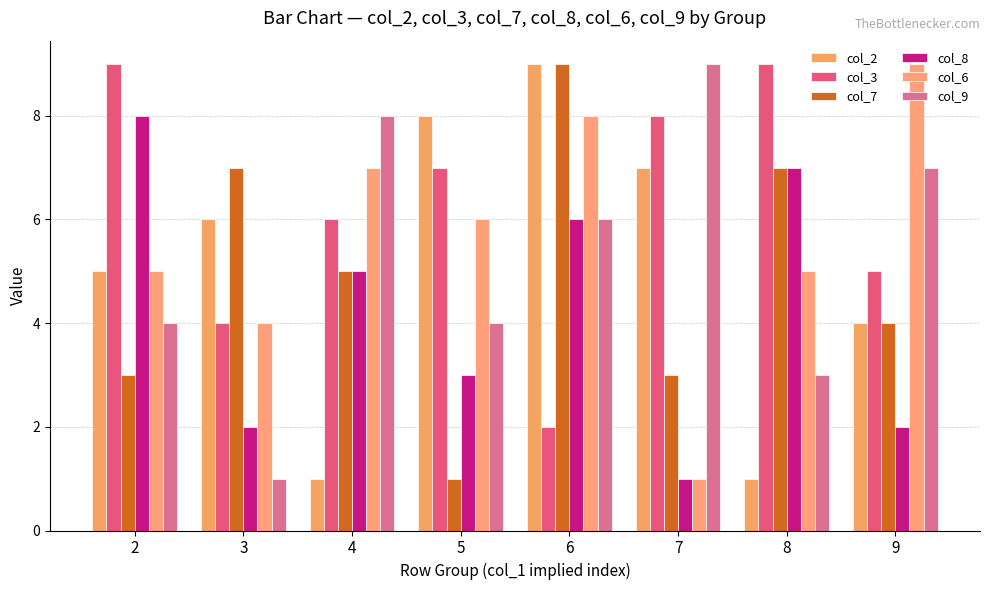

What is the spread (max minus min) of values at 8?

8